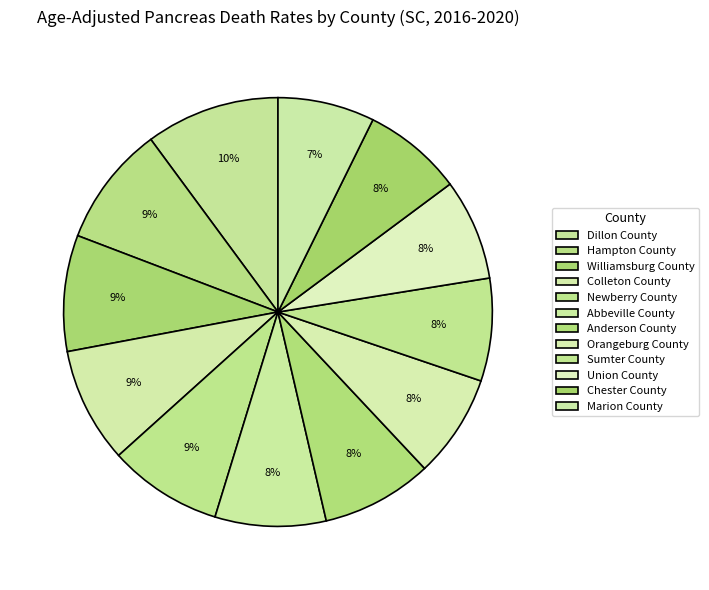

Count the number of slices in the pie.

12